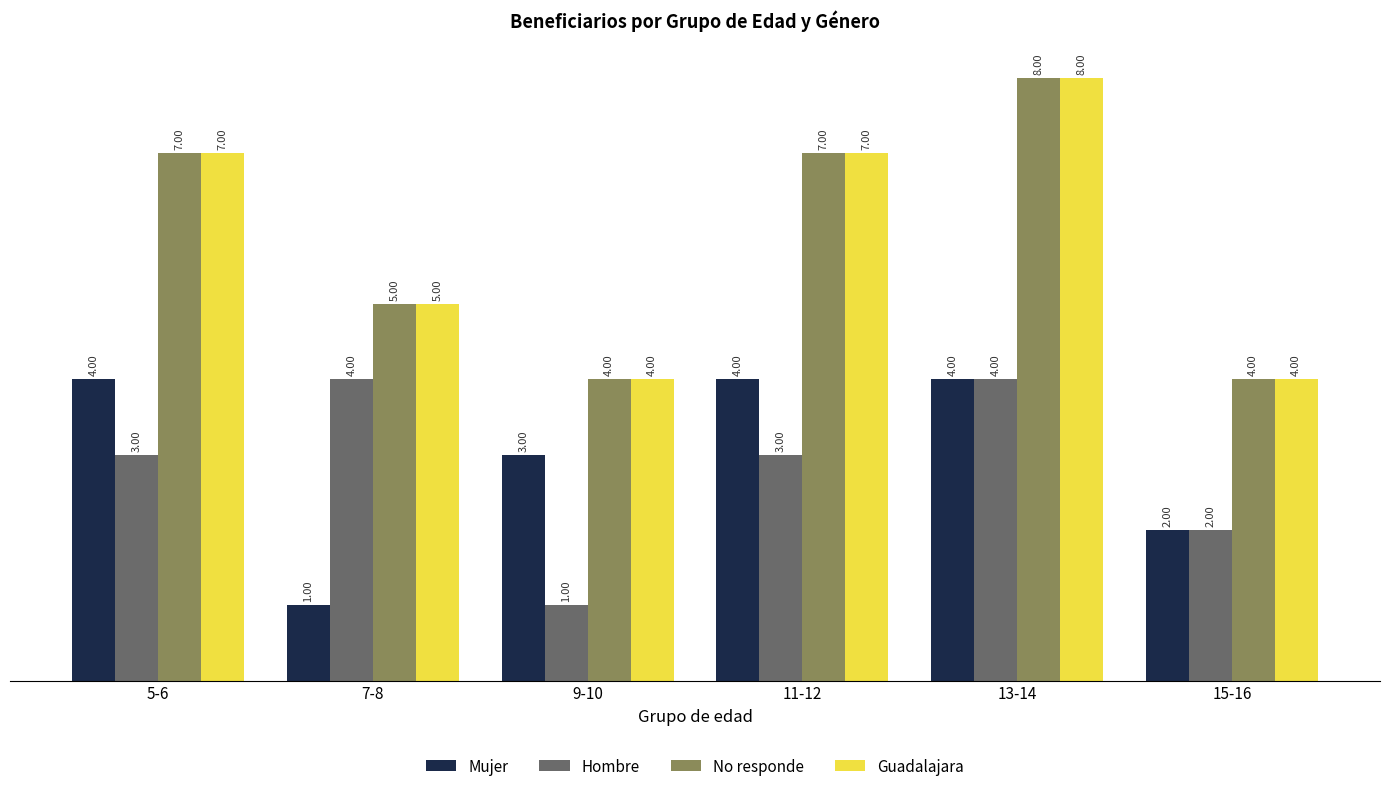

How many values in the Mujer series are below 4?

3